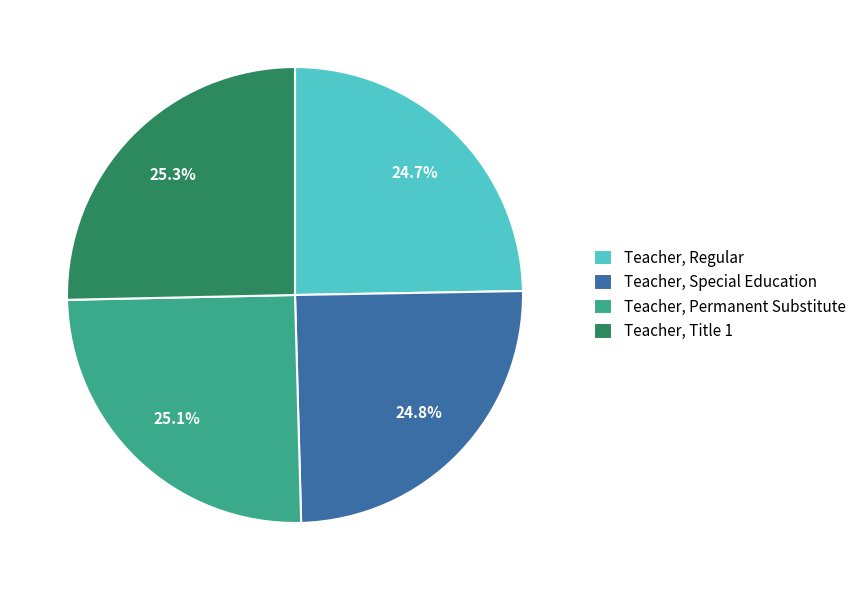

How much of the chart is everything except Teacher, Special Education?

75.2%